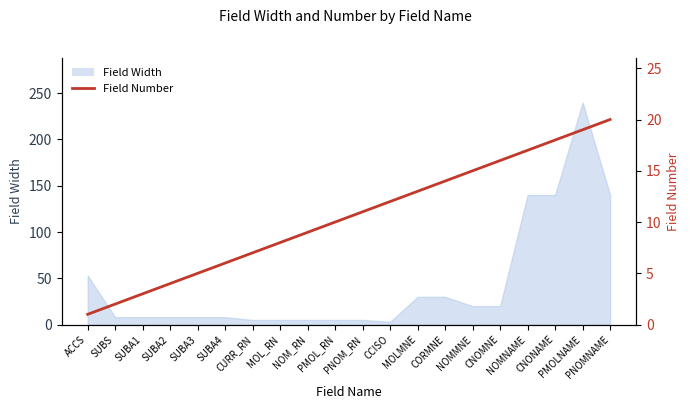

What is the change in value from CNOMNE to CNONAME?

+2